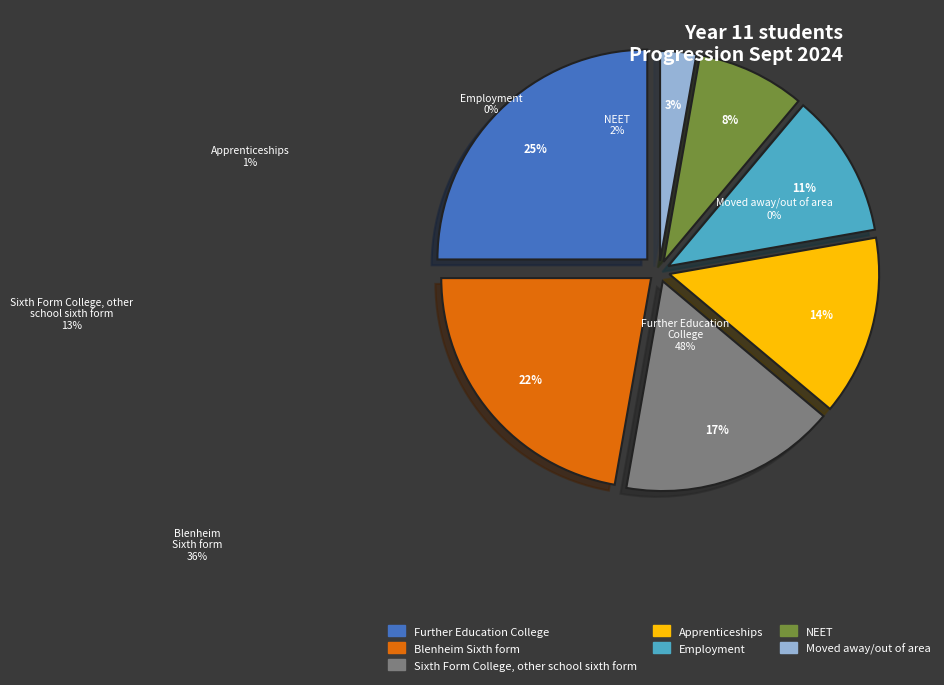

Does any single category account for the majority?

No